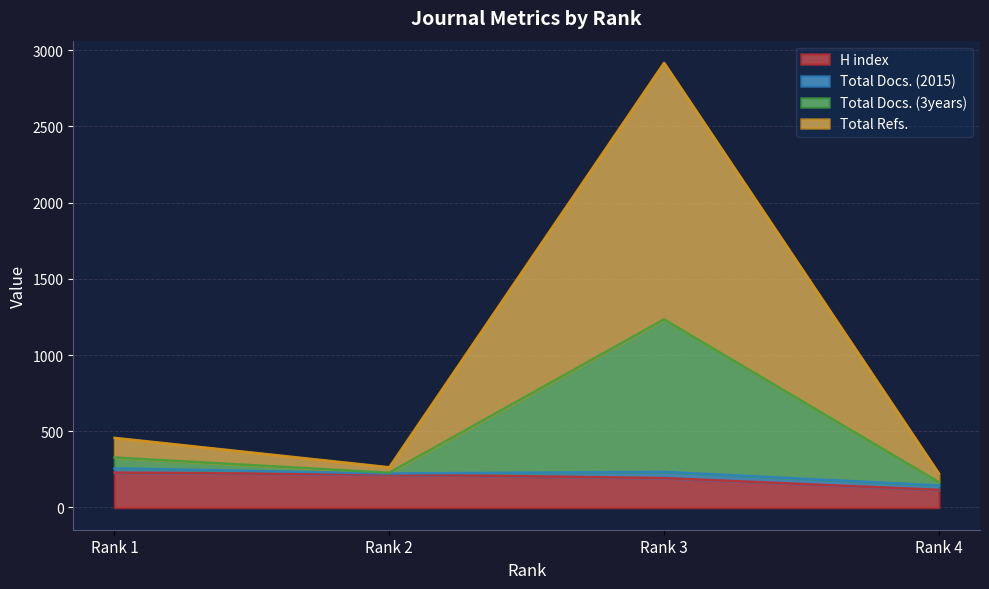

The value of H index at Rank 2 is 88. True or false?

False